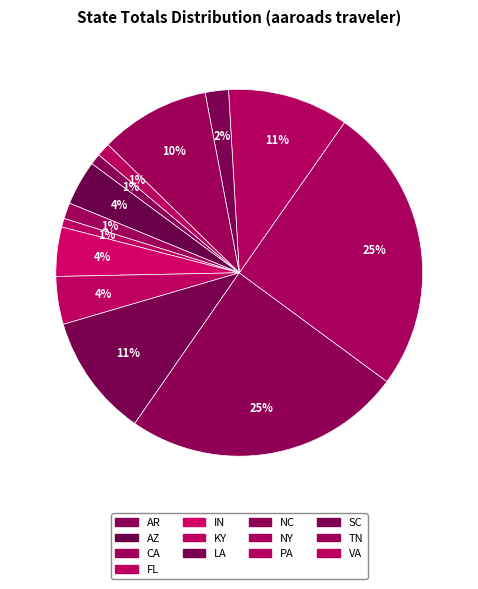

To the nearest percent, what is the difference between the largest and smallest slice percentages?

25%